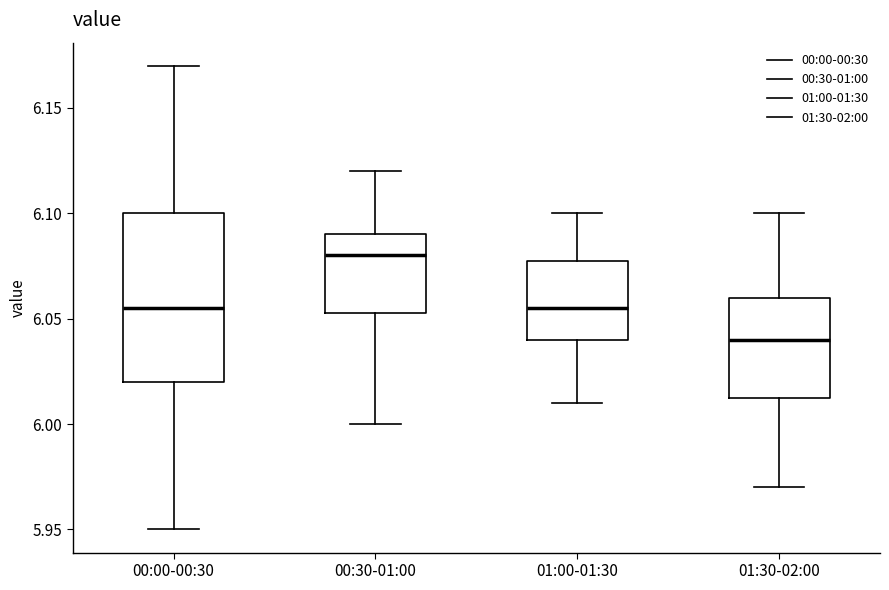

Which box has the lowest median line?

01:30-02:00